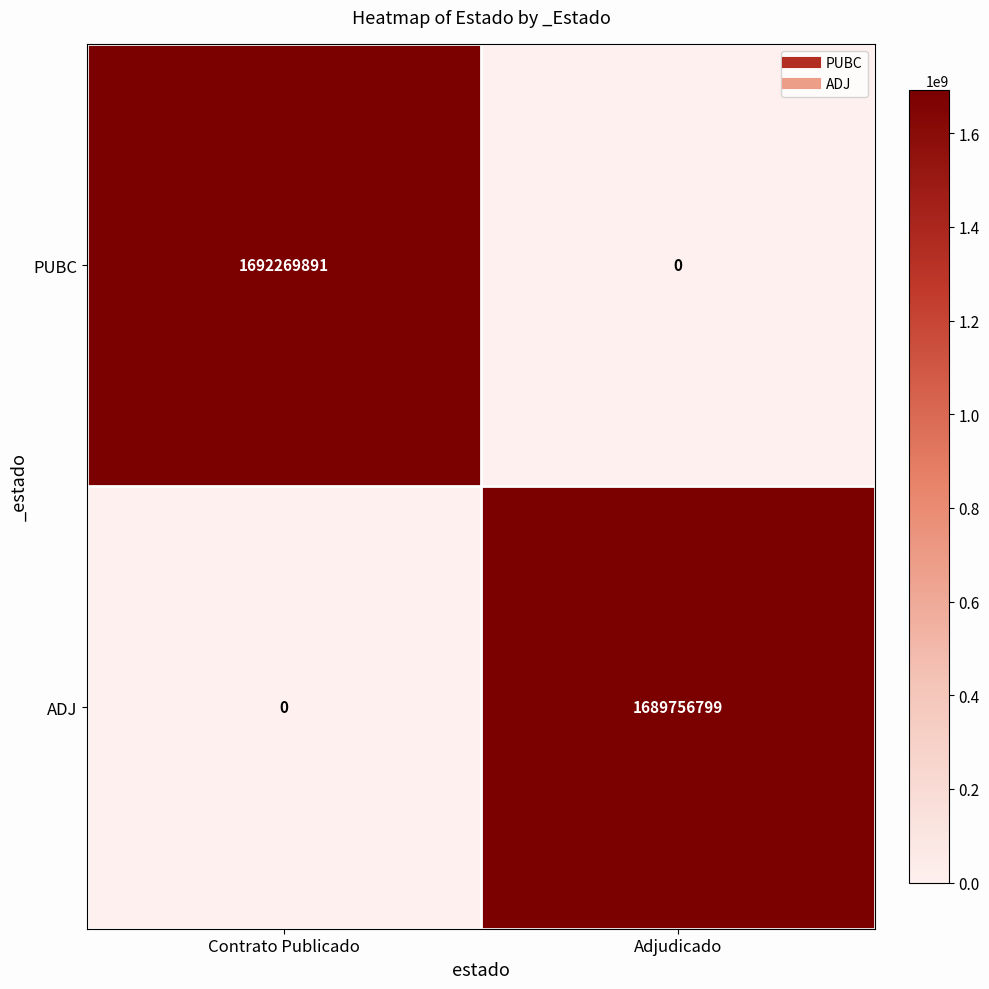

Is it true that PUBC equals 2446855041 at Contrato Publicado?

False